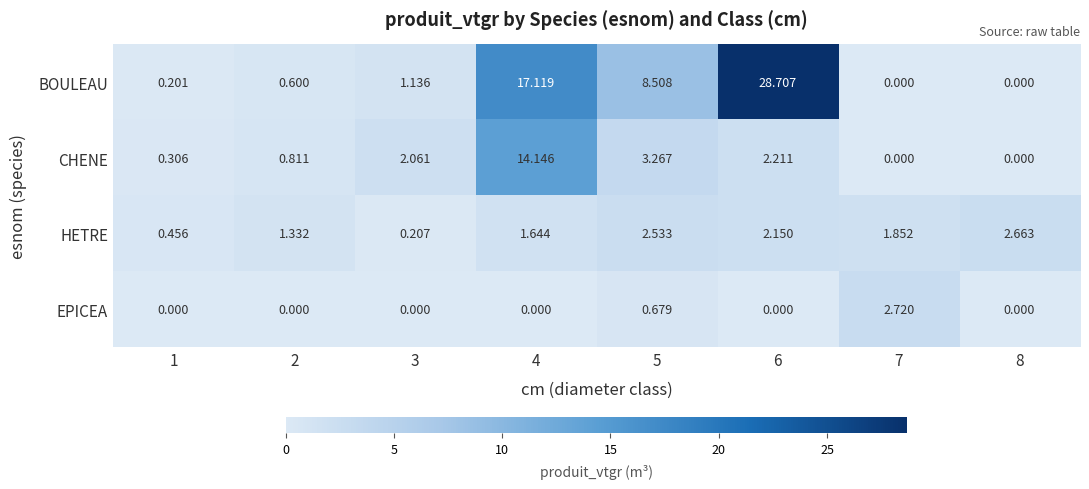

Which series has the largest total across all categories?

BOULEAU